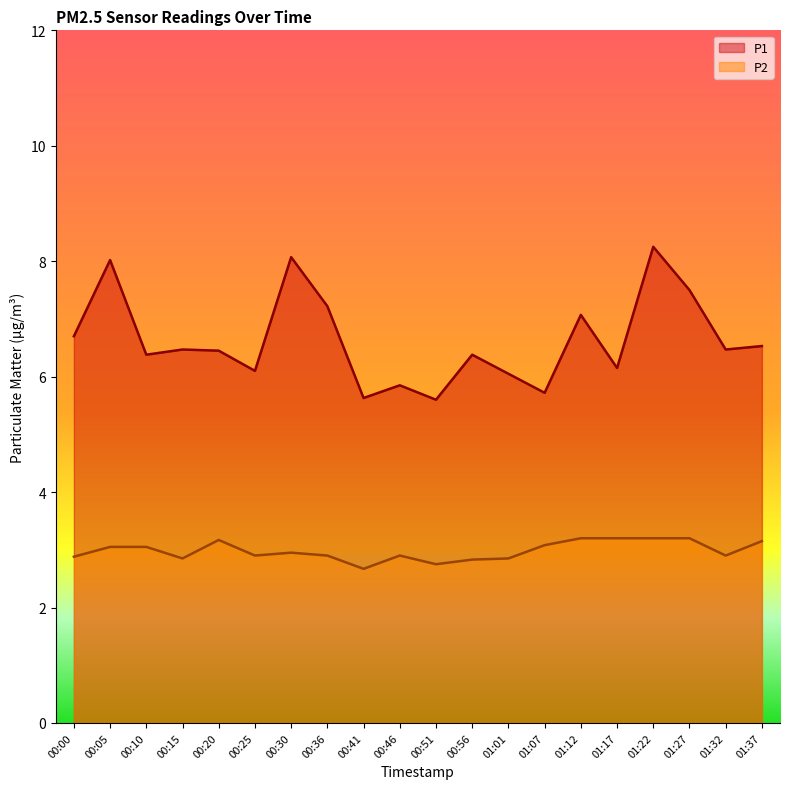

What is the minimum value for P1?

5.6